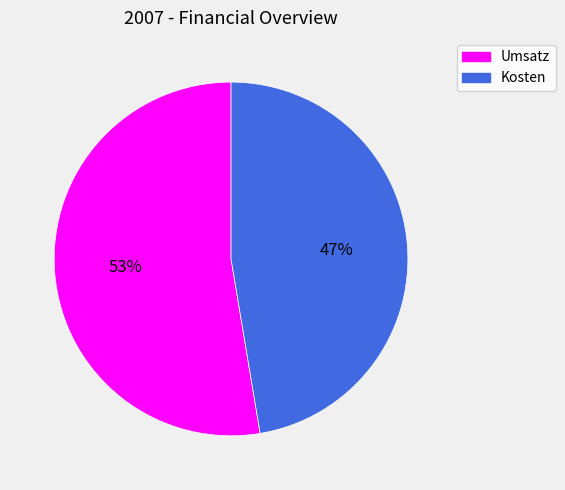

Rank the categories by value from highest to lowest.

Umsatz, Kosten